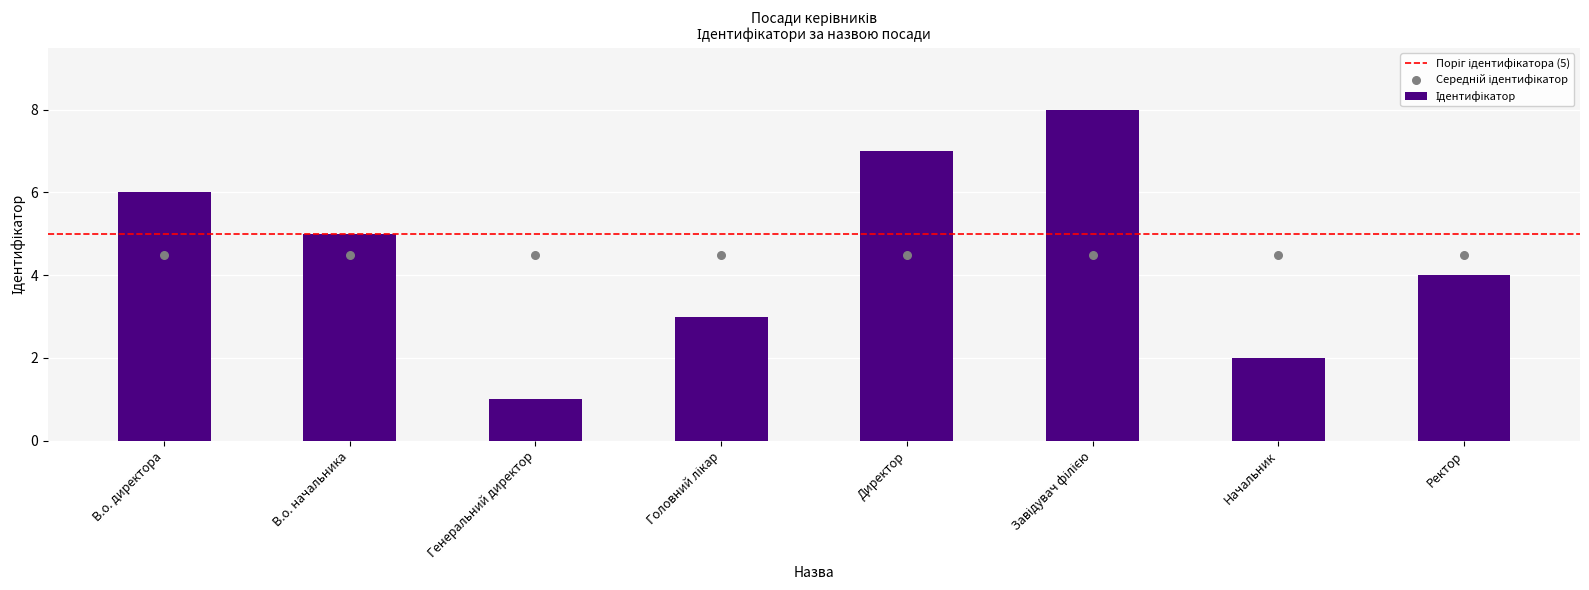

Between В.о. директора and Головний лікар, which is larger?

В.о. директора